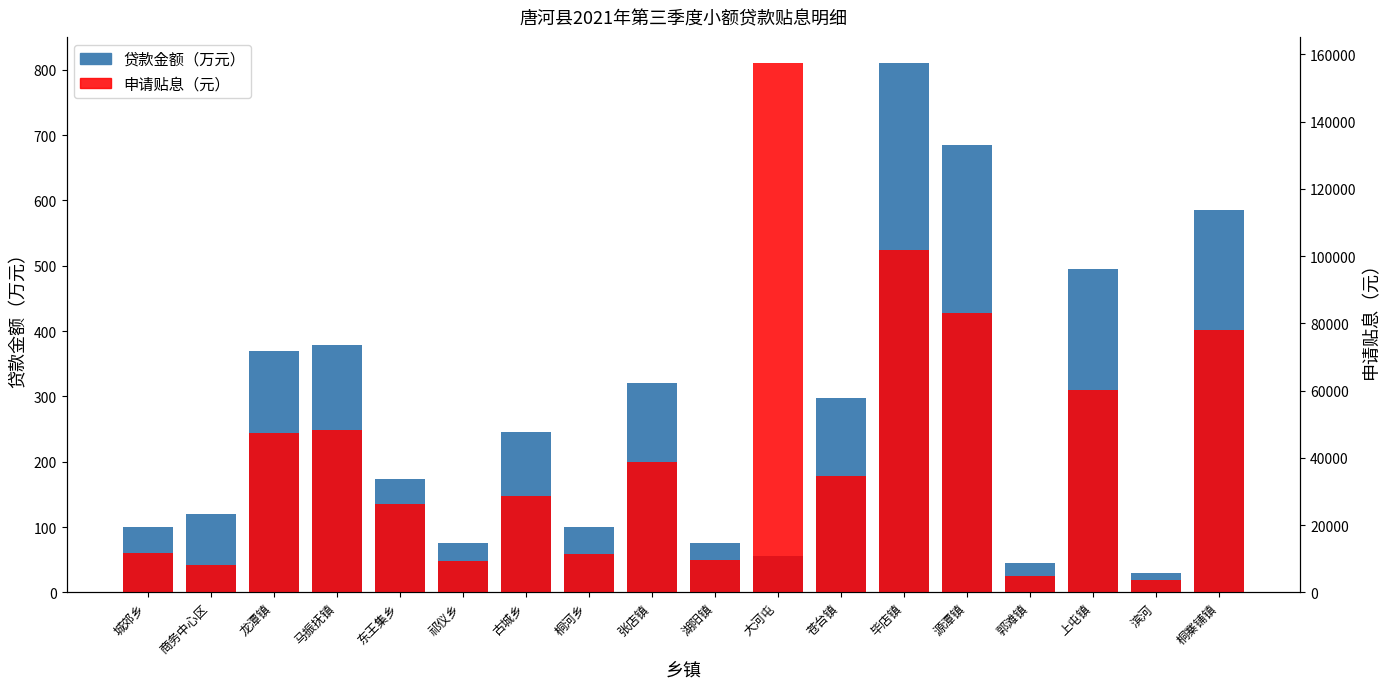

What is the difference between the highest and lowest values at 东王集乡?

25976.0